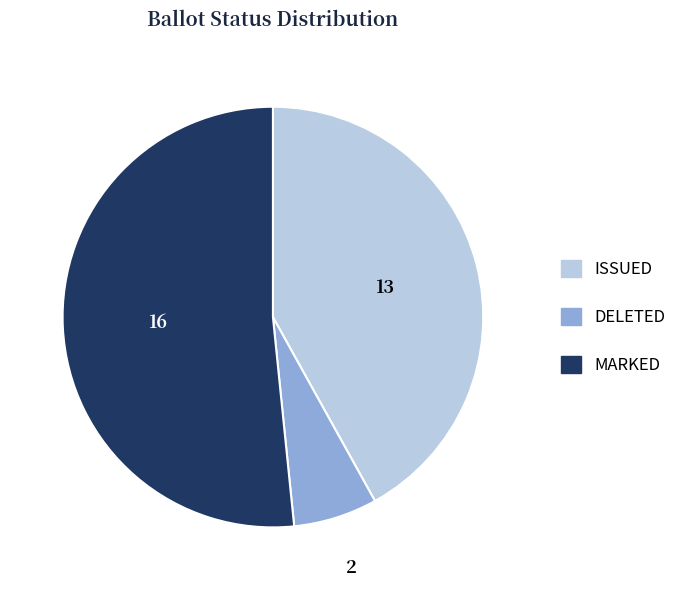

Does ISSUED represent more than half of the total?

No